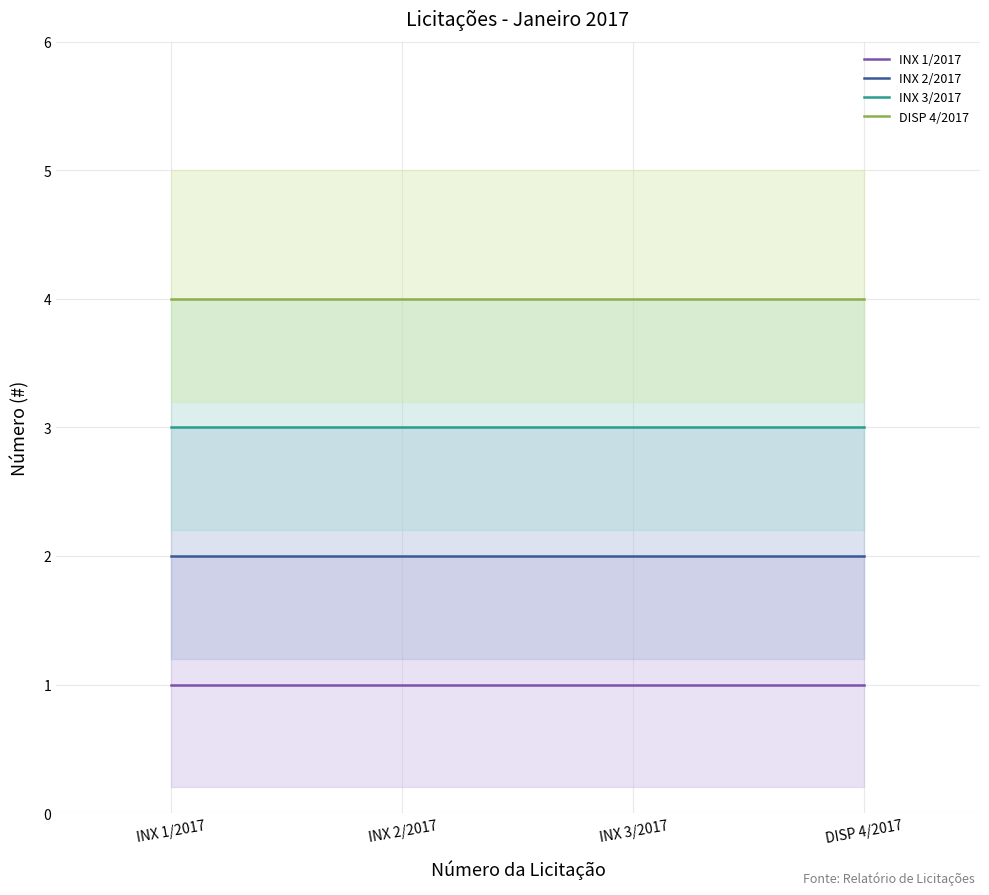

True or false: INX 3/2017 and DISP 4/2017 intersect in this chart.

False